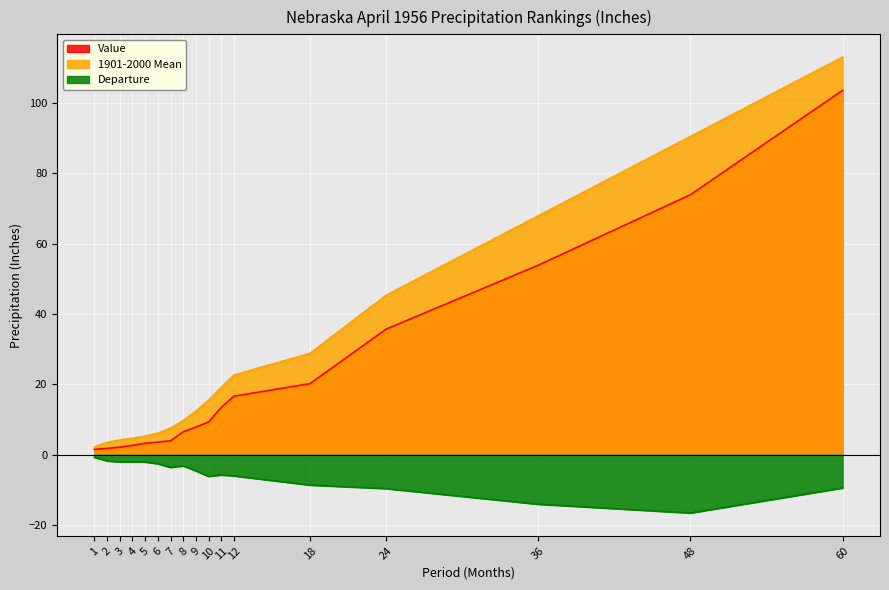

What are all the series names shown in the legend?

Value, 1901-2000 Mean, Departure